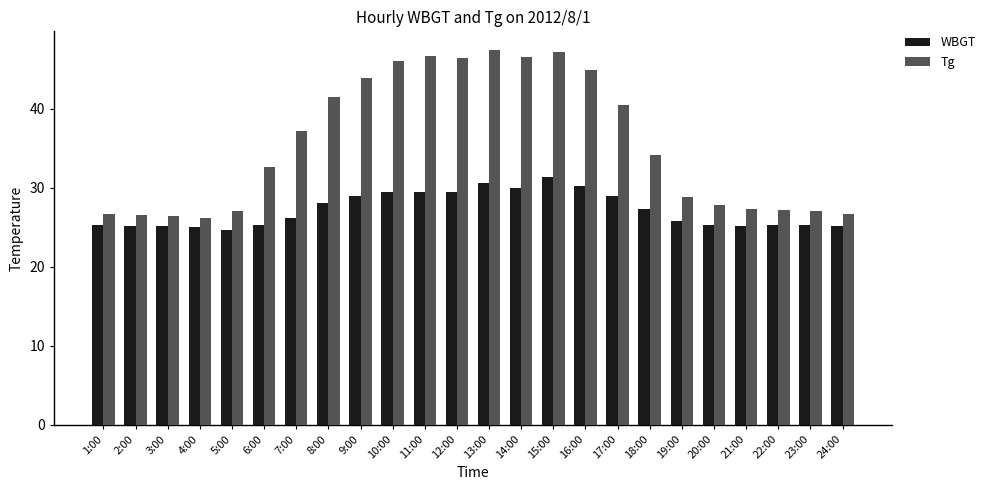

What value does the WBGT series have at 17:00?

28.9